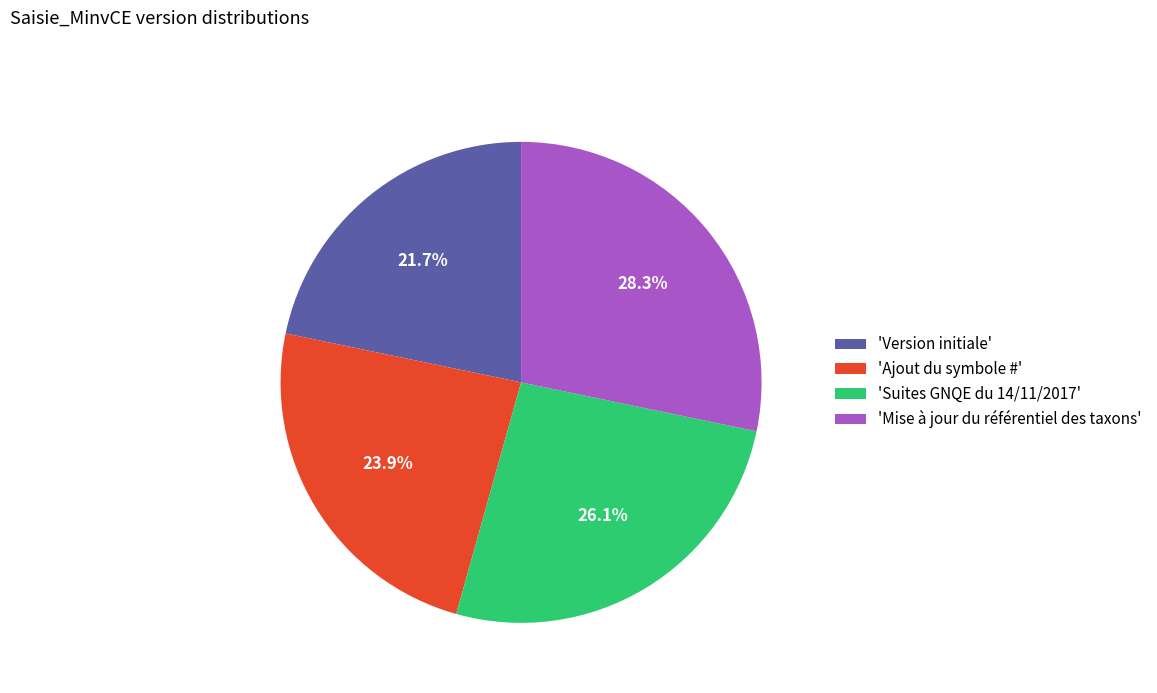

What percentage do 'Ajout du symbole #' and 'Mise à jour du référentiel des taxons' together represent?

52.2%